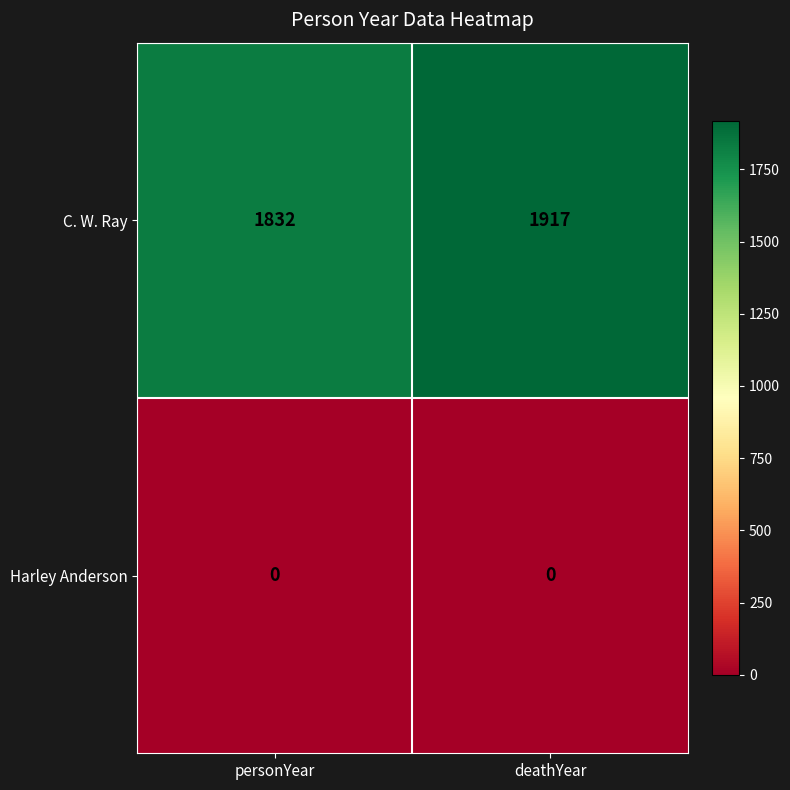

At which category does the chart reach its peak across all series?

deathYear